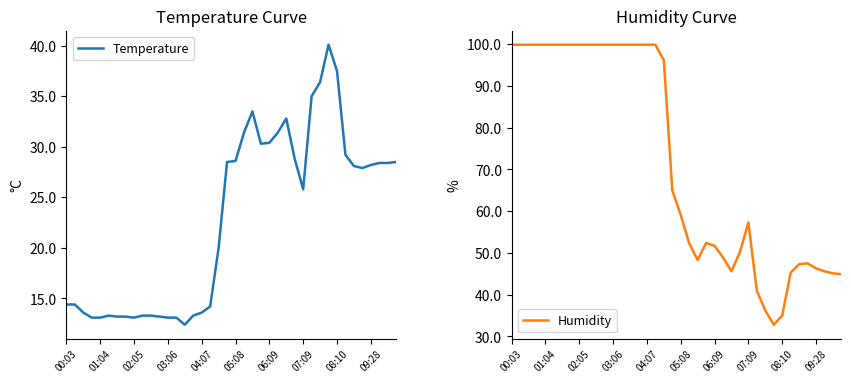

What is the sum of the Temperature values at 01:04 and 07:09?

38.9